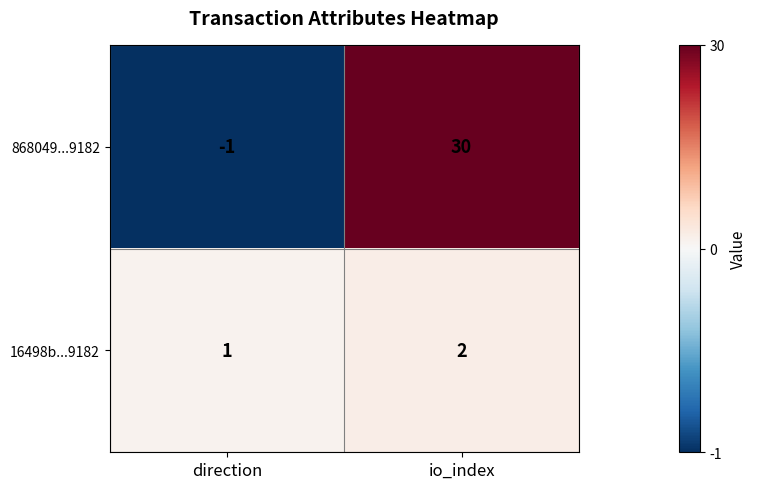

The value of 16498b...9182 at io_index is 2. True or false?

True